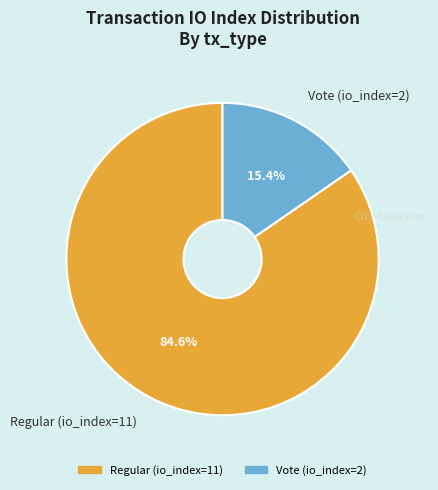

What is the largest slice in the pie chart?

Regular (io_index=11)